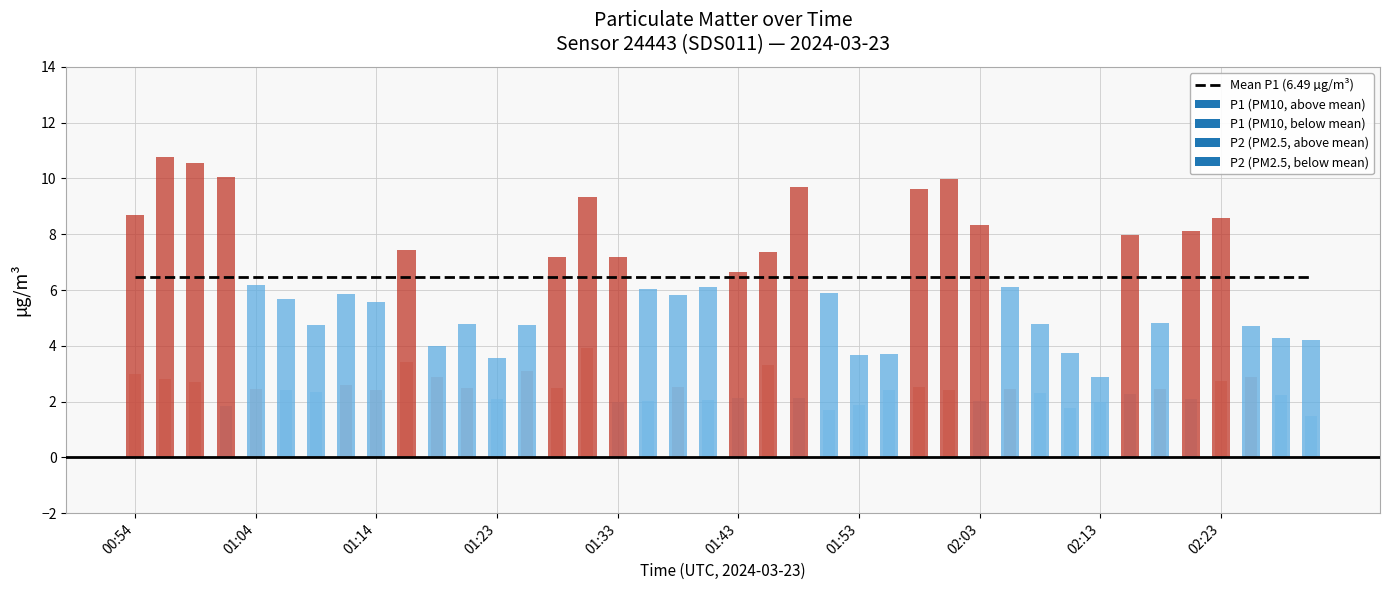

Reading left to right, transcribe all the data shown in this chart.

P1: 8.7	10.8	10.6	10.1	6.2	5.7	4.7	5.9	5.6	7.4	4.0	4.8	3.6	4.7	7.2	9.3	7.2	6.0	5.8	6.1	6.6	7.4	9.7	5.9	3.7	3.7	9.6	10.0	8.3	6.1	4.8	3.7	2.9	8.0	4.8	8.1	8.6	4.7	4.3	4.2
P2: 3.0	2.8	2.7	1.8	2.5	2.4	2.3	2.6	2.4	3.4	2.9	2.5	2.1	3.1	2.5	3.9	2.0	2.0	2.5	2.1	2.1	3.3	2.1	1.7	1.9	2.4	2.5	2.4	2.0	2.5	2.3	1.8	2.0	2.3	2.5	2.1	2.7	2.9	2.2	1.5